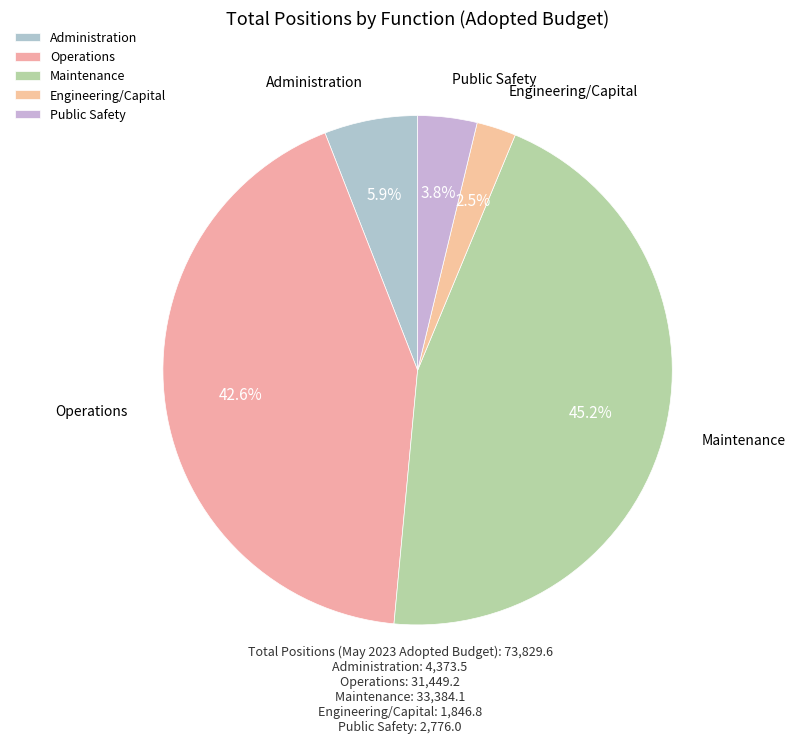

Which has a higher value, Engineering/Capital or Operations?

Operations